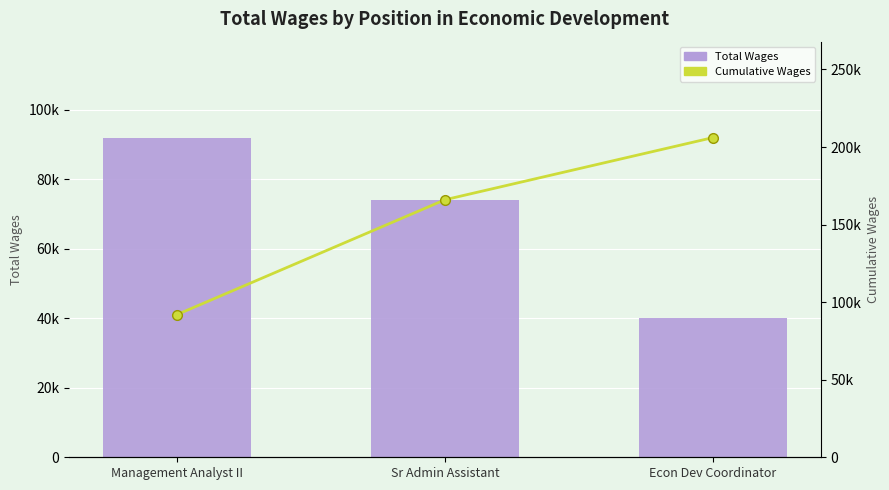

What value does the Total Wages series have at Management Analyst II?

91993